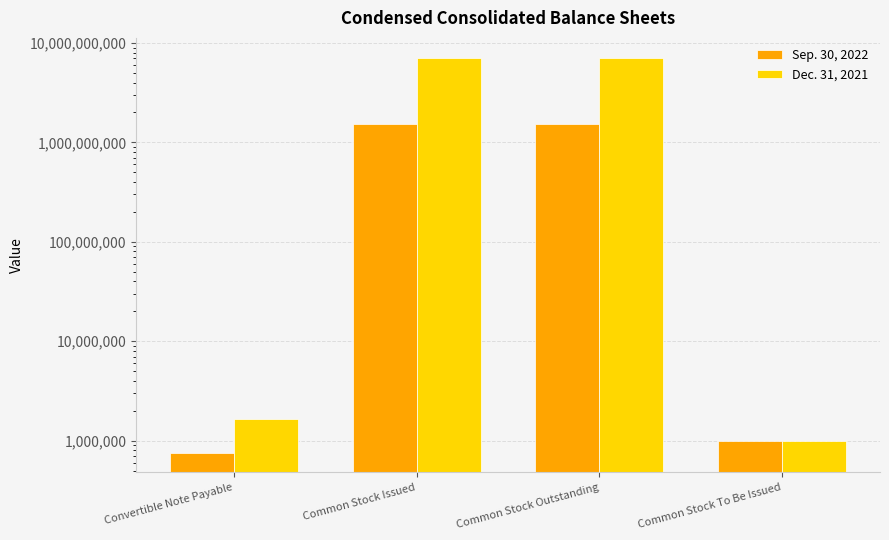

Reading left to right, list all the values displayed in this chart.

Sep. 30, 2022: 756068	1518463309	1518463309	1000000
Dec. 31, 2021: 1659622	7122806264	7122806264	1000000